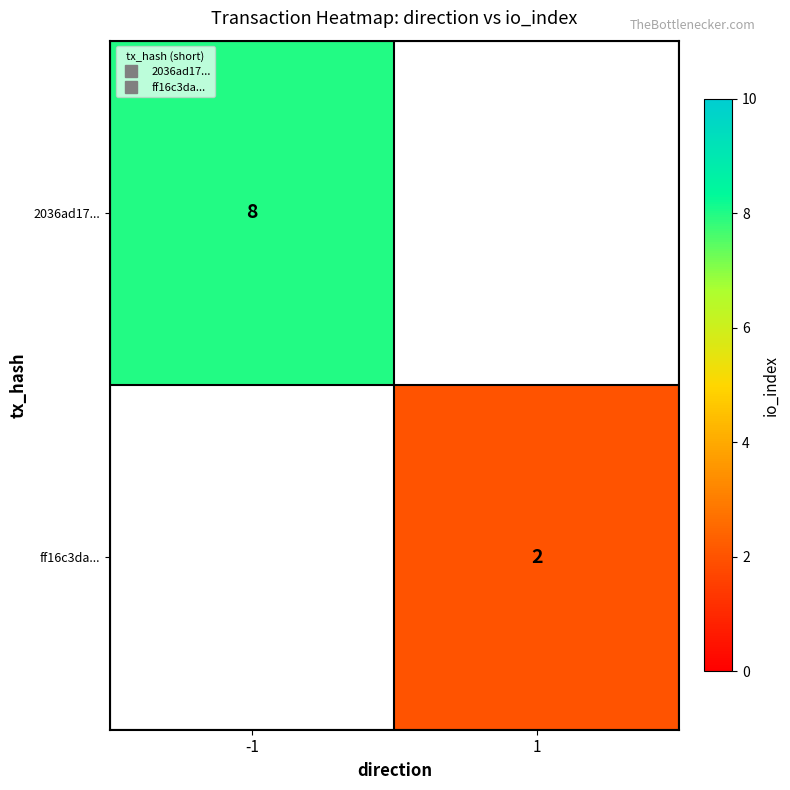

How many series are shown in this chart?

2